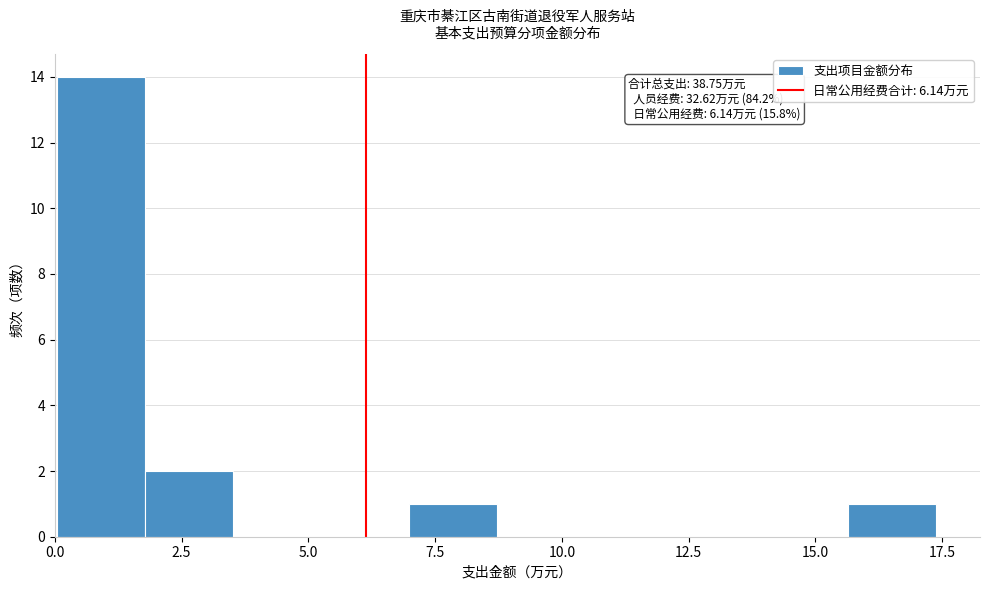

Around what value on the x-axis is the tallest bar? Give the approximate position of its centre, as read against the axis.

1.0